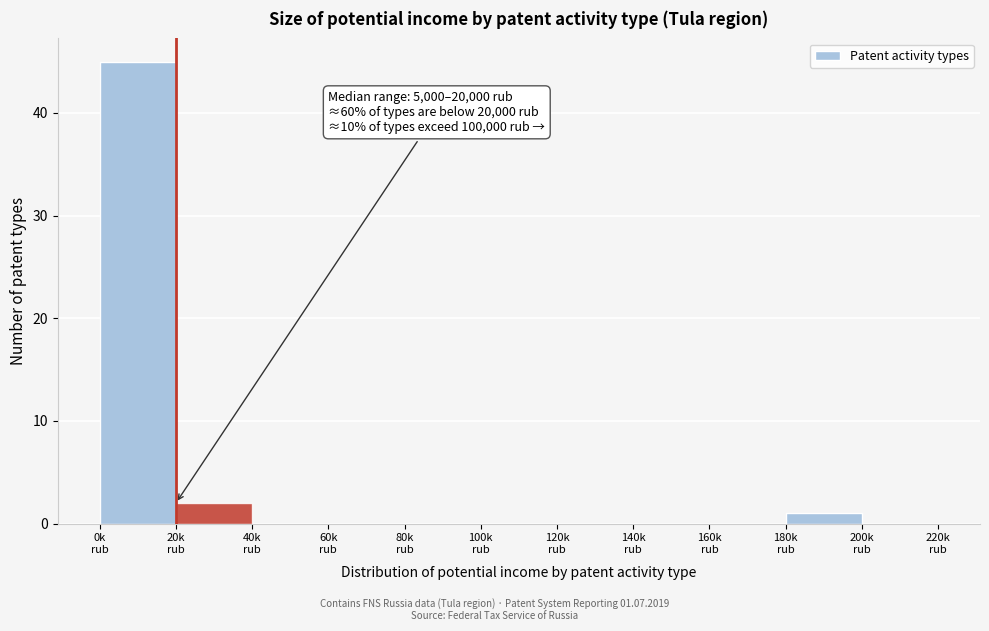

What is the sum of all values?

48